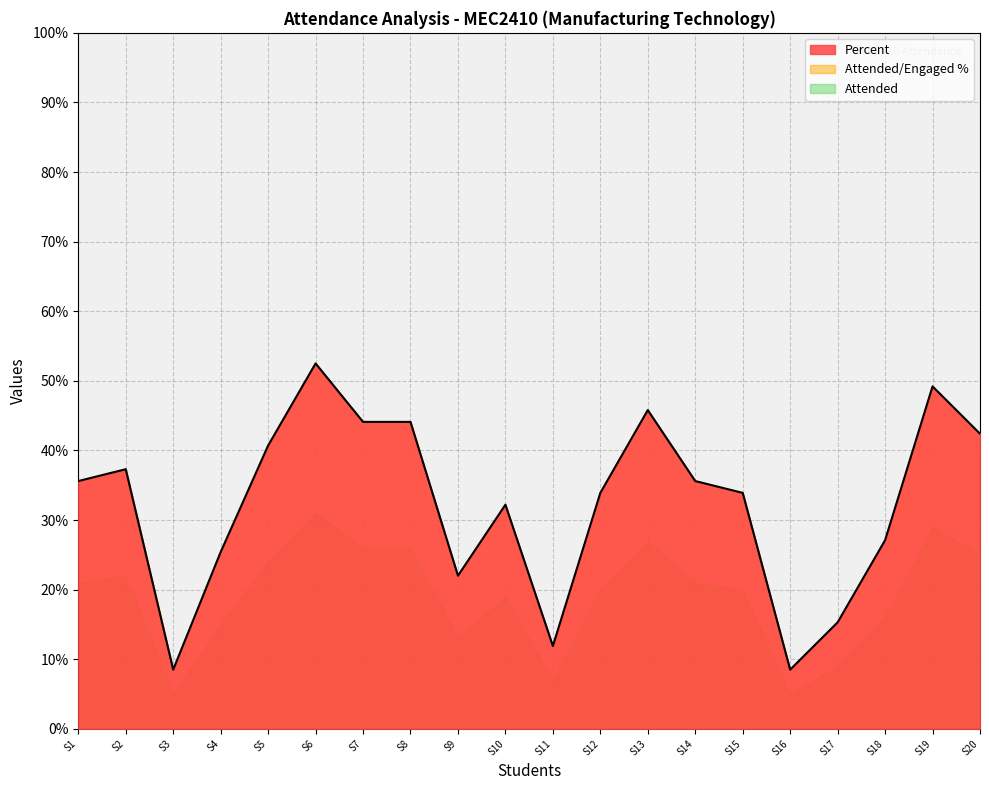

Is the value of Attended/Engaged % at S5 greater than the value of Attended at S20?

Yes